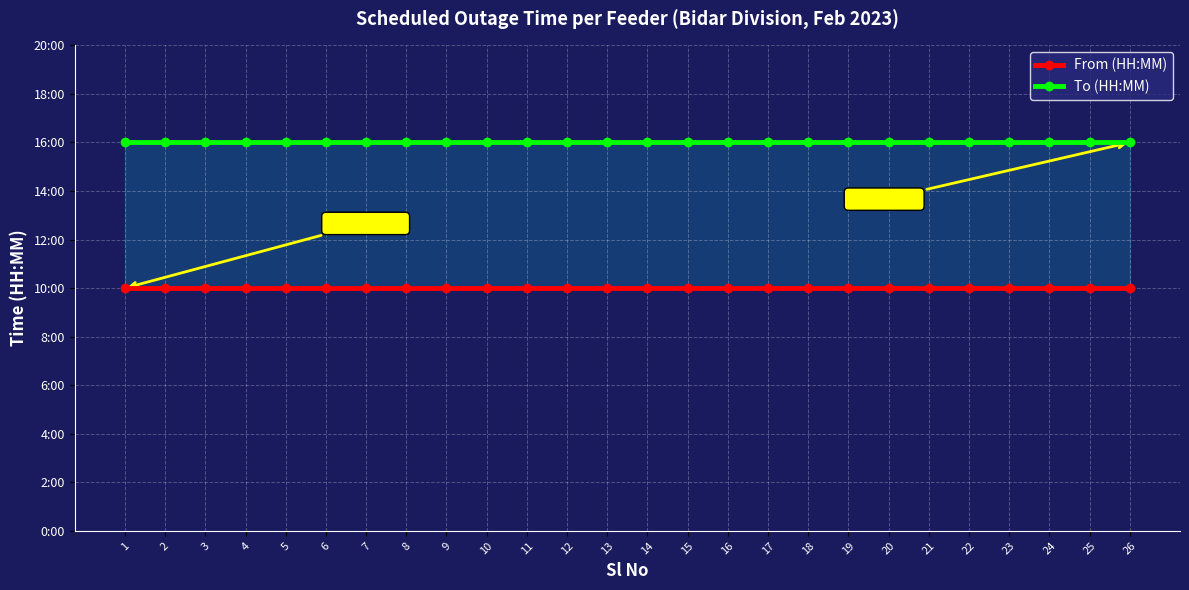

List the series in order of their overall mean, highest first.

To (HH:MM), From (HH:MM)